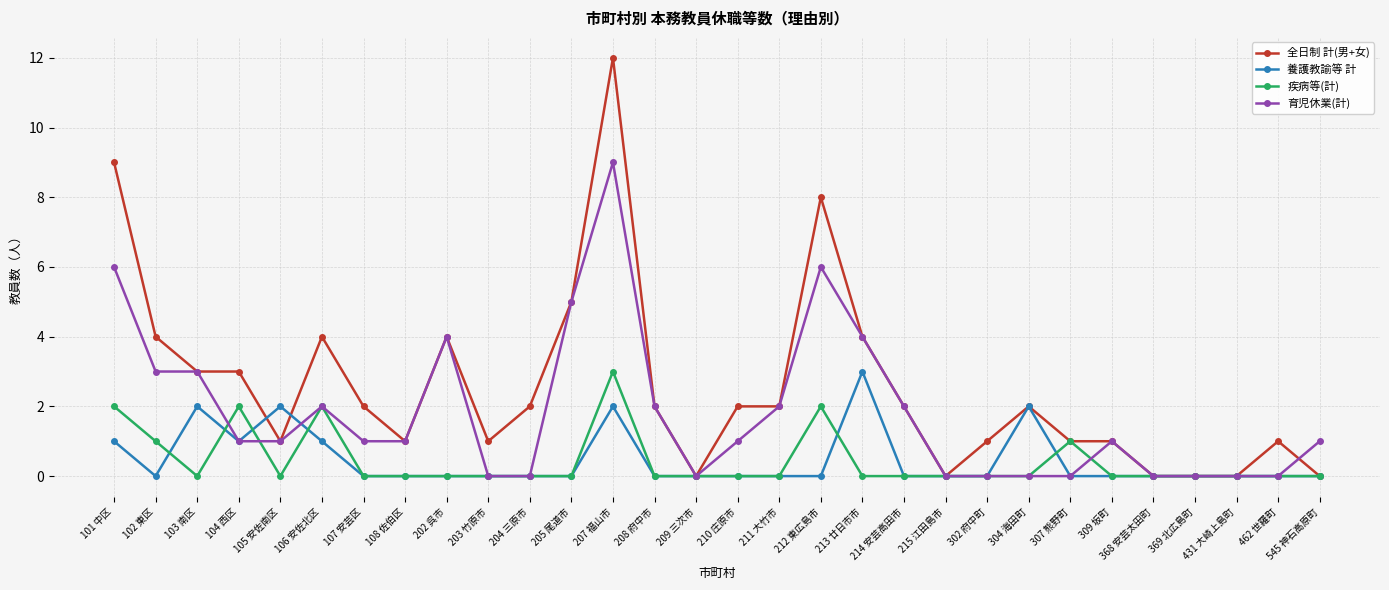

What is the spread (max minus min) of values at 101 中区?

8